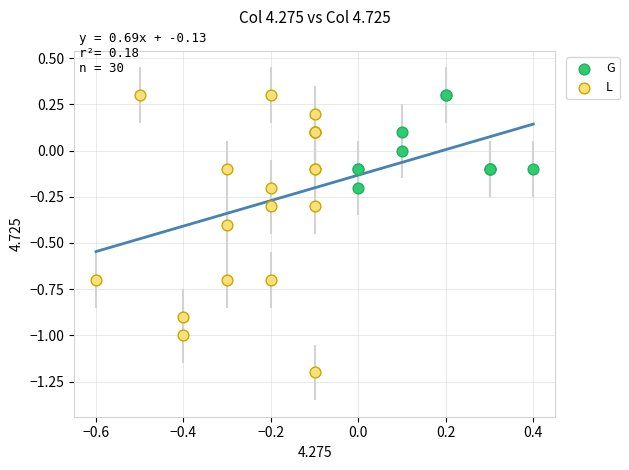

Which series reaches the minimum Y coordinate?

L